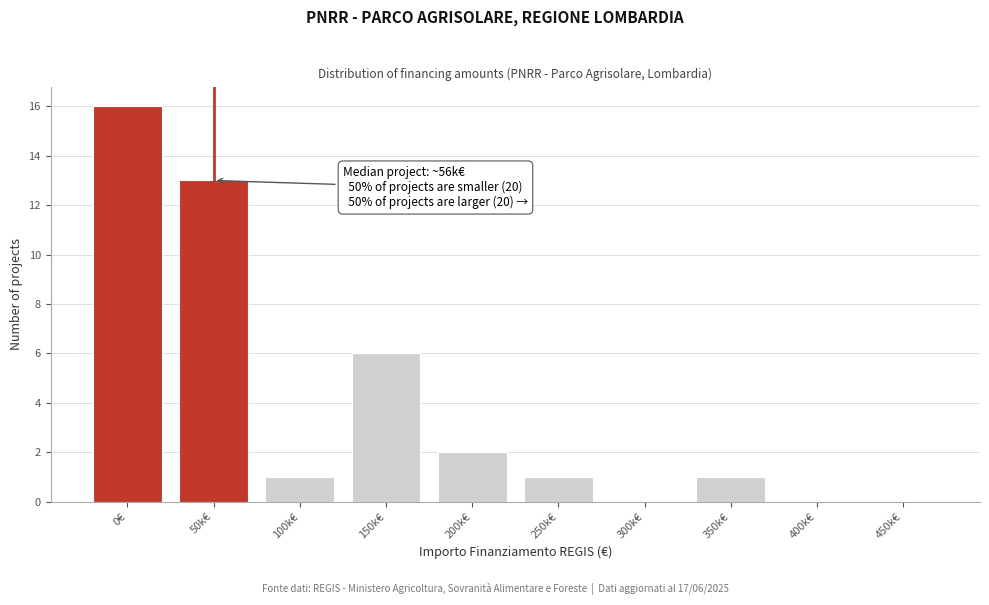

Reading left to right, extract all data points from this chart.

0€=16	50k€=13	100k€=1	150k€=6	200k€=2	250k€=1	300k€=0	350k€=1	400k€=0	450k€=0